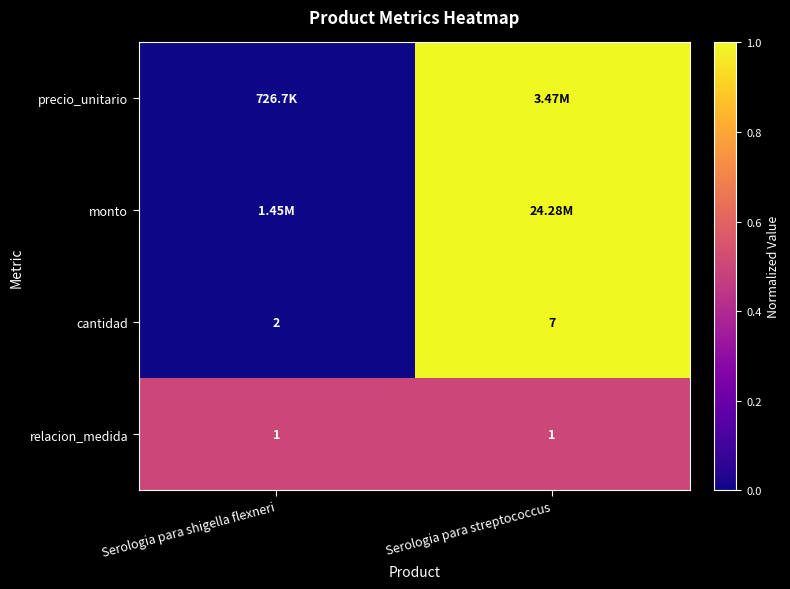

What is the sum of the cantidad values at Serologia para shigella flexneri and Serologia para streptococcus?

9